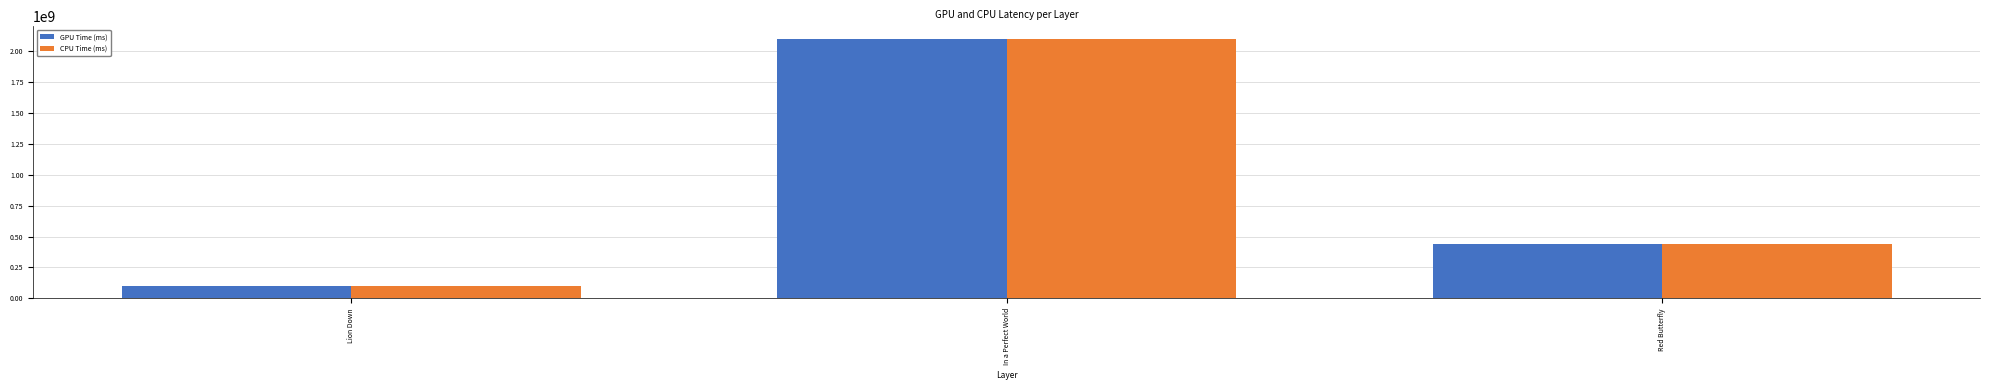

What is the difference between the CPU Time (ms) values at In a Perfect World and Lion Down?

1990951933